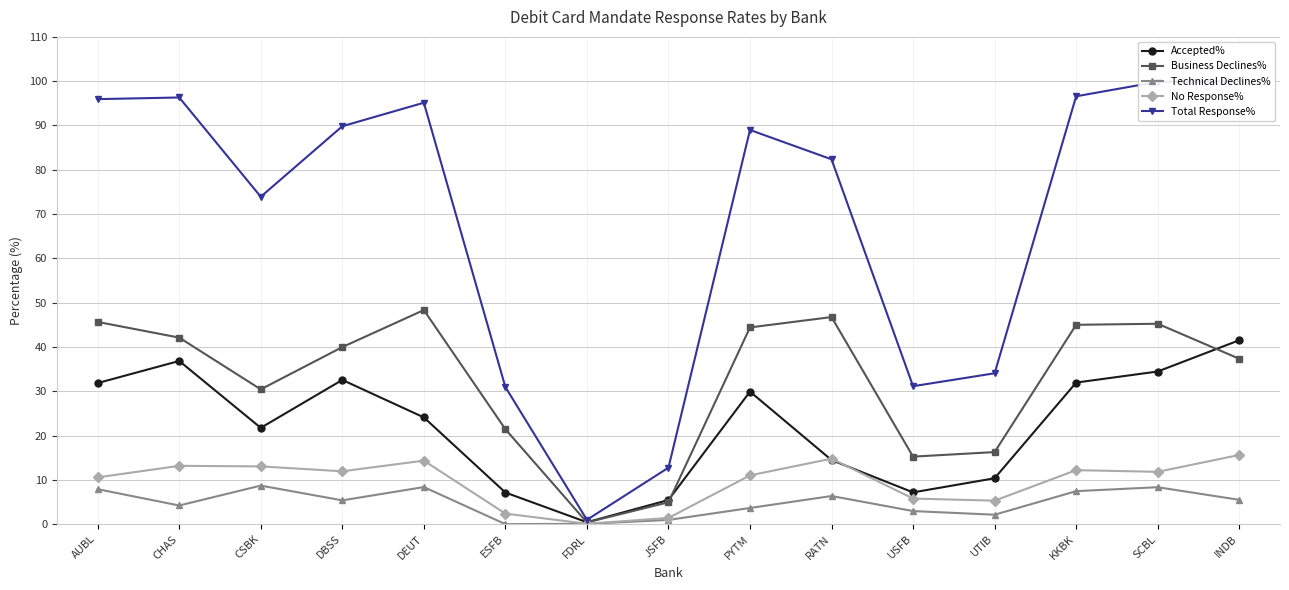

True or false: No Response% and Total Response% cross at least once.

False